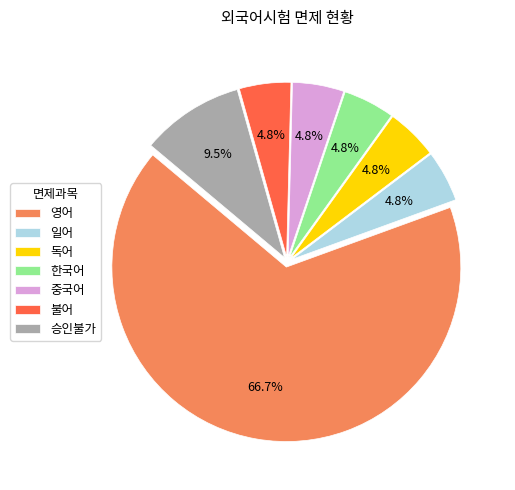

To the nearest percent, what is the combined percentage of 한국어 and 불어?

10%